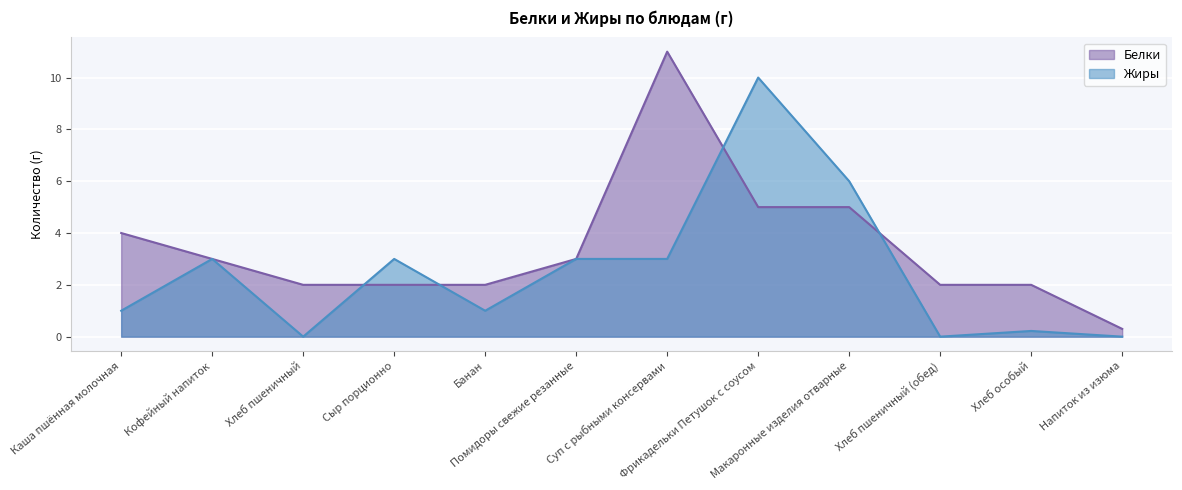

At how many categories does at least one series exceed 4?

3